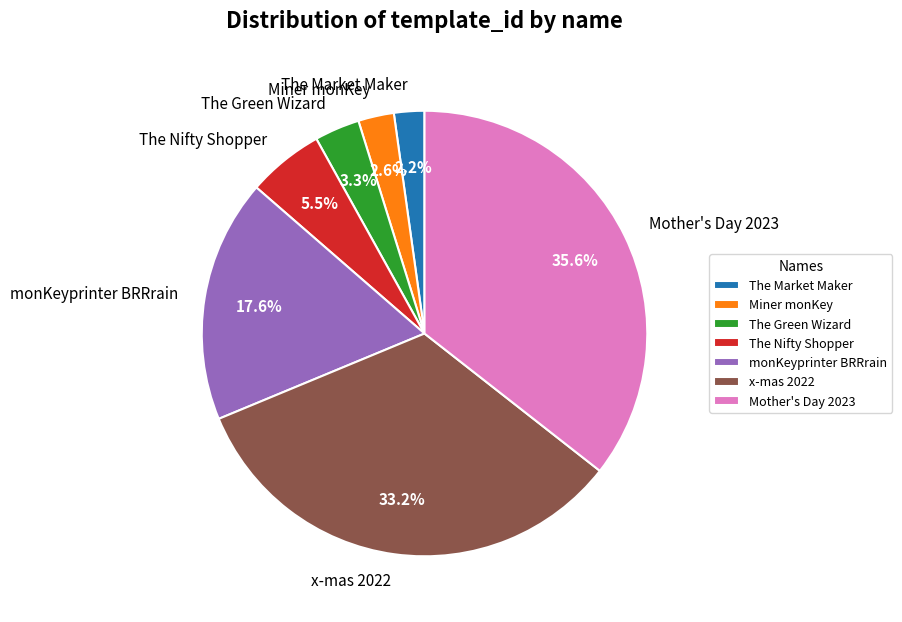

Approximately how many times larger is the value at x-mas 2022 compared to The Nifty Shopper?

6.0